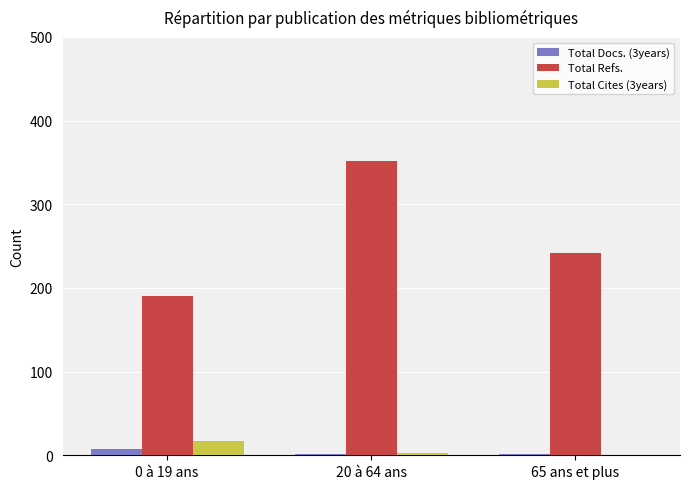

The value of Total Refs. at 65 ans et plus is 242. True or false?

True